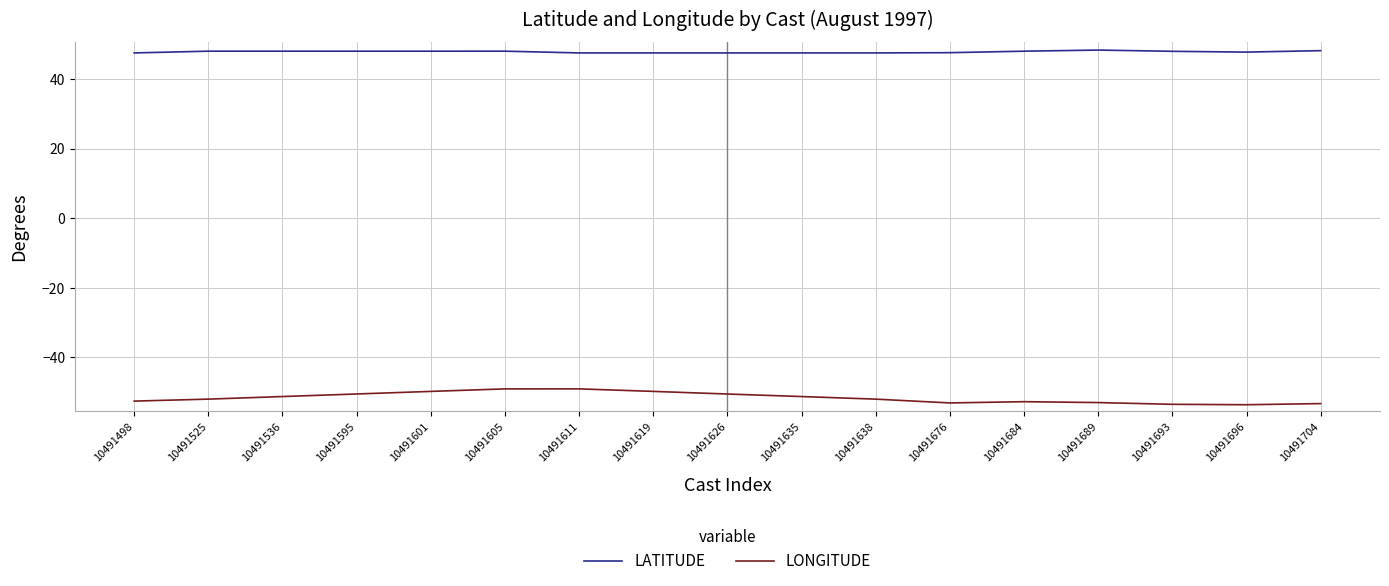

The value of LATITUDE at 10491689 is 9.9. True or false?

False